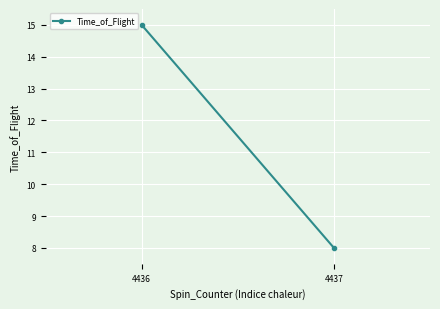

How many data points does each series have?

2